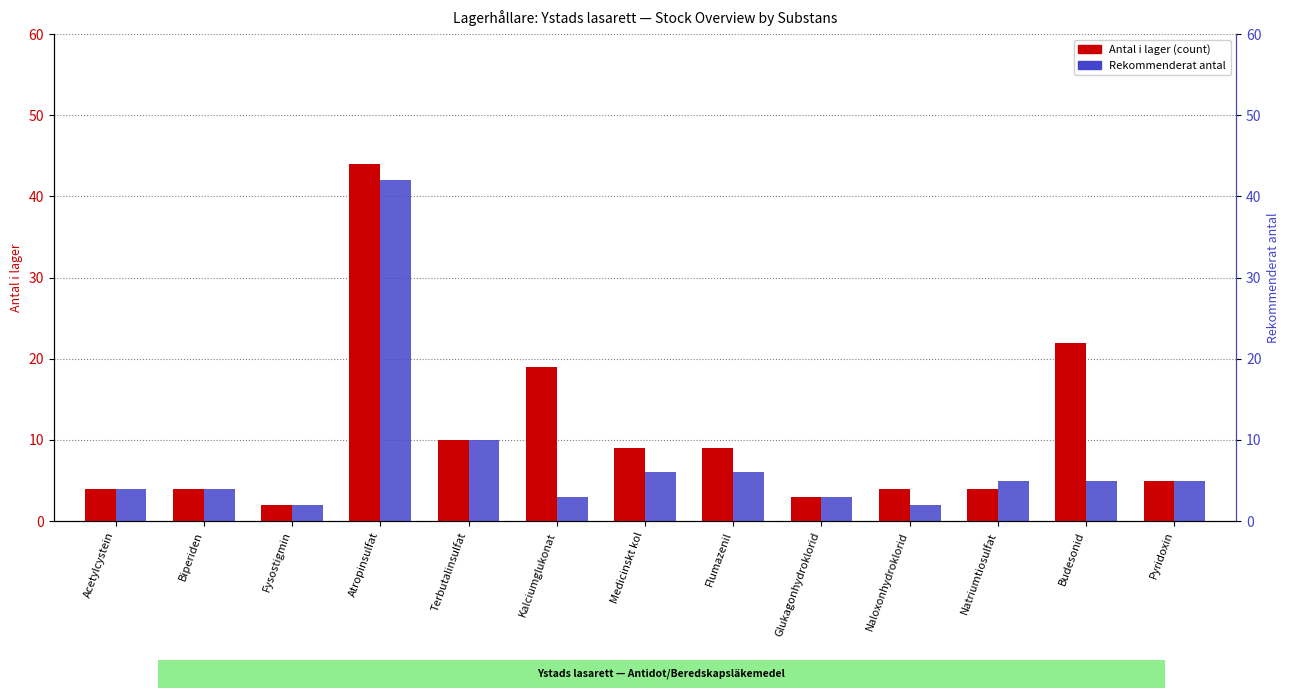

What position from the right is Terbutalinsulfat?

9